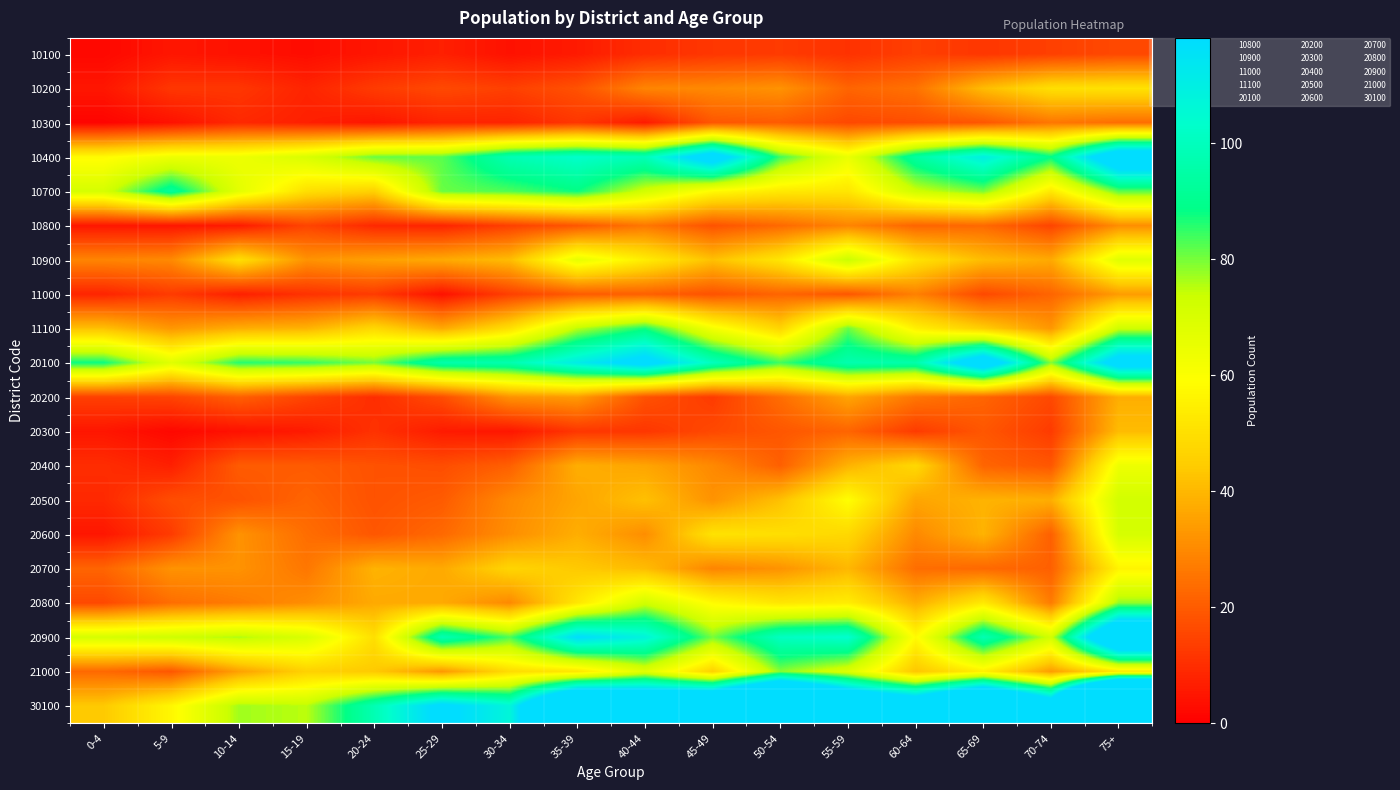

What is the total value across all series at 15-19?

655